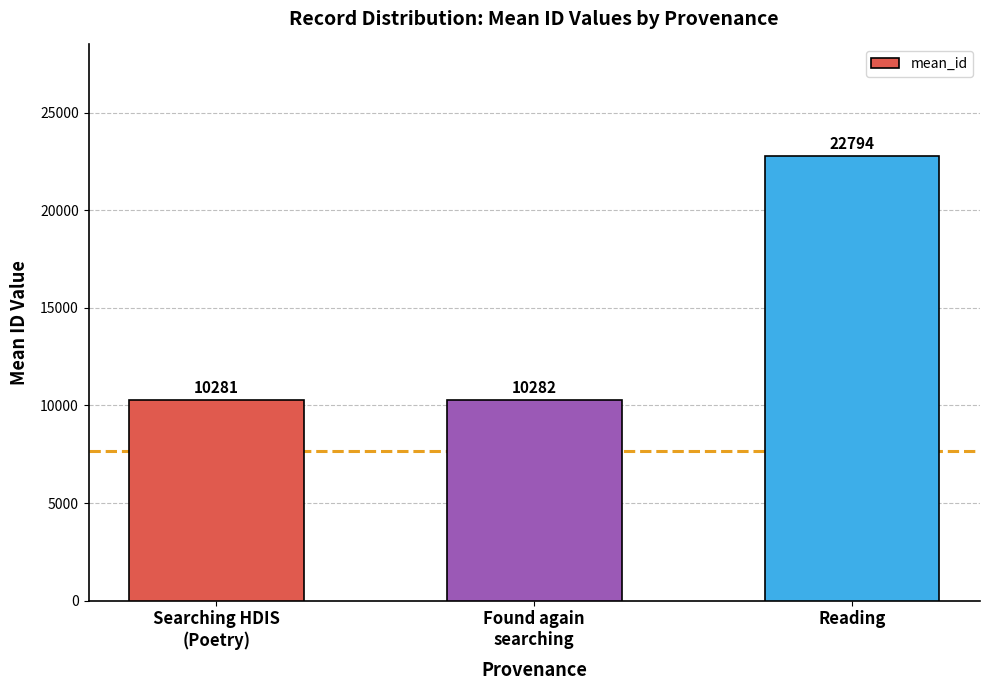

What is the smallest value displayed?

10281.0